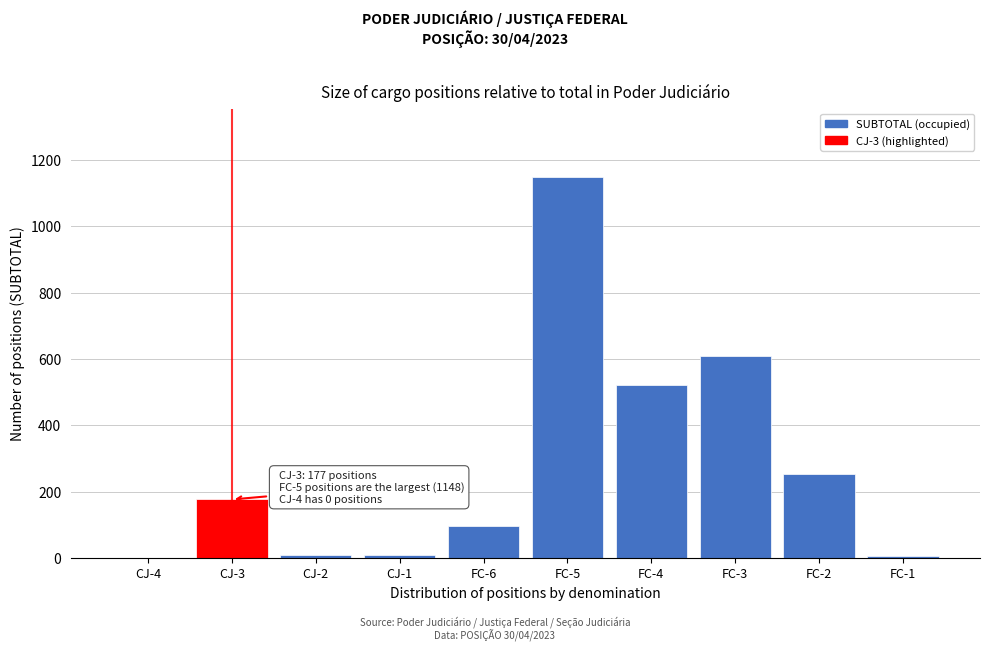

What is the maximum value shown in the chart?

1148